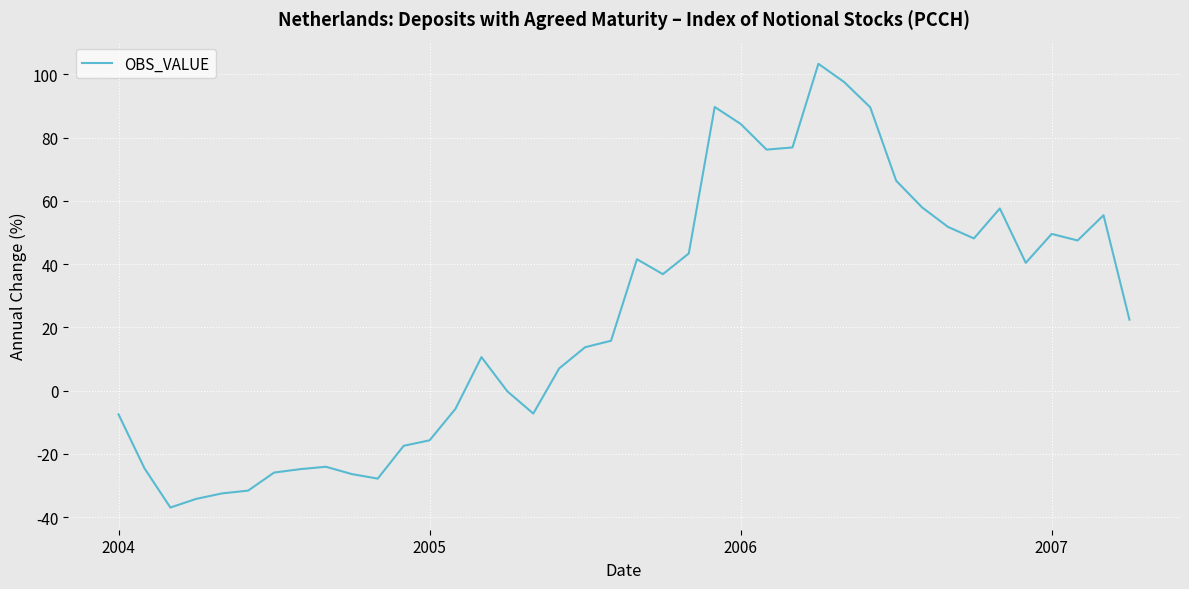

What is the minimum value shown in the chart?

-36.9